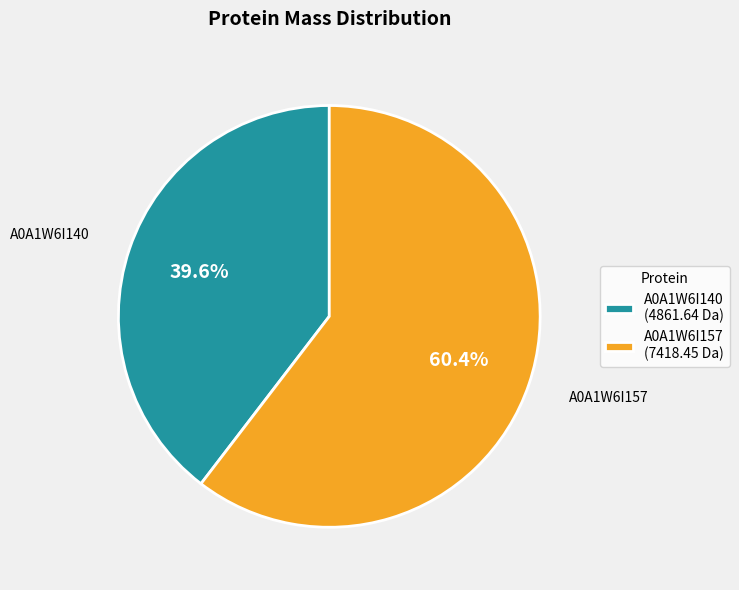

What is the total percentage of A0A1W6I157 (7418.45 Da) and A0A1W6I140 (4861.64 Da)?

100.0%